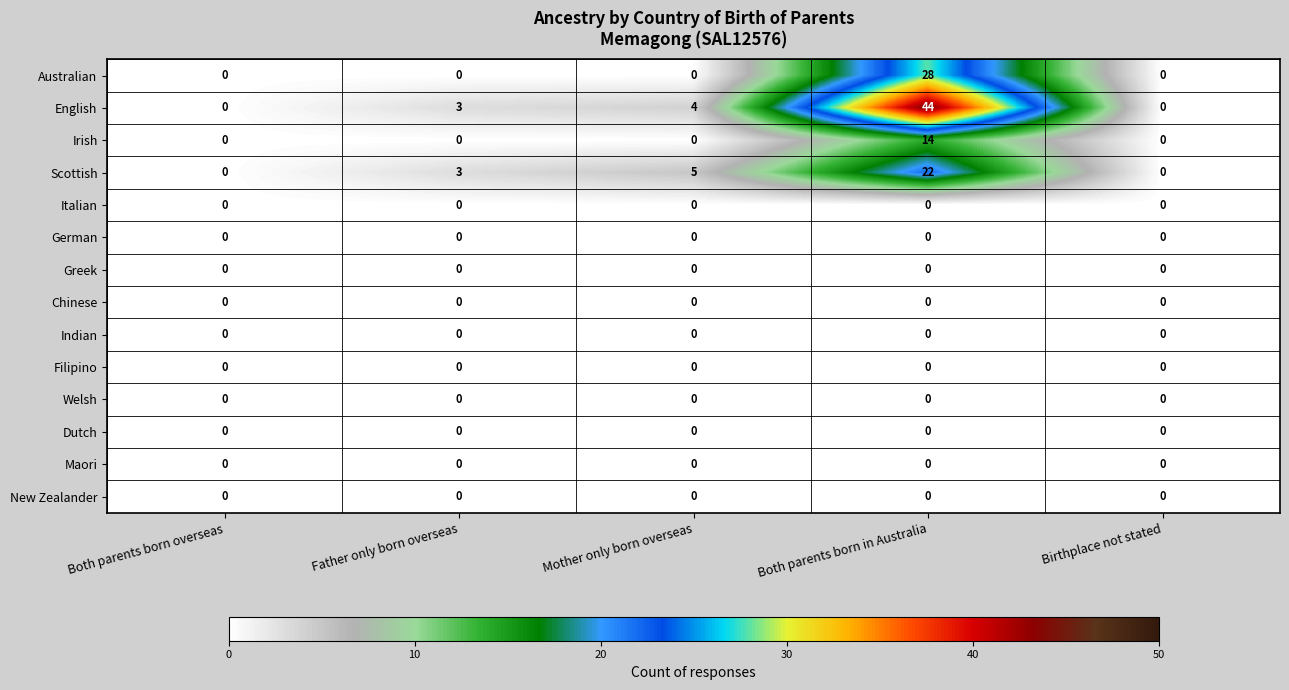

What is the greatest value displayed?

44